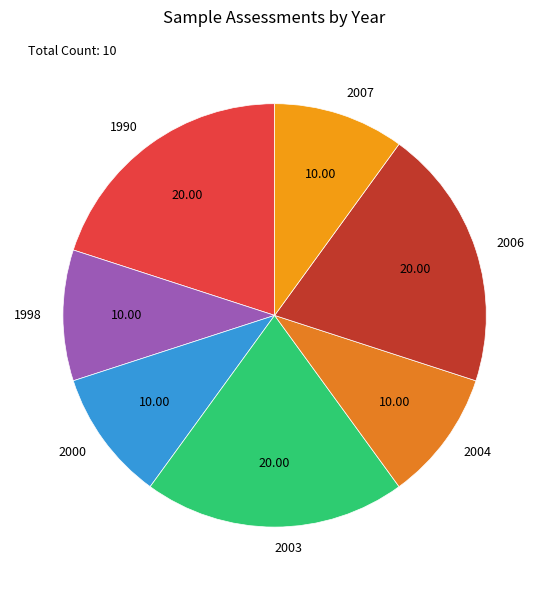

Approximately how many times larger is the value at 2006 compared to 2007?

2.0